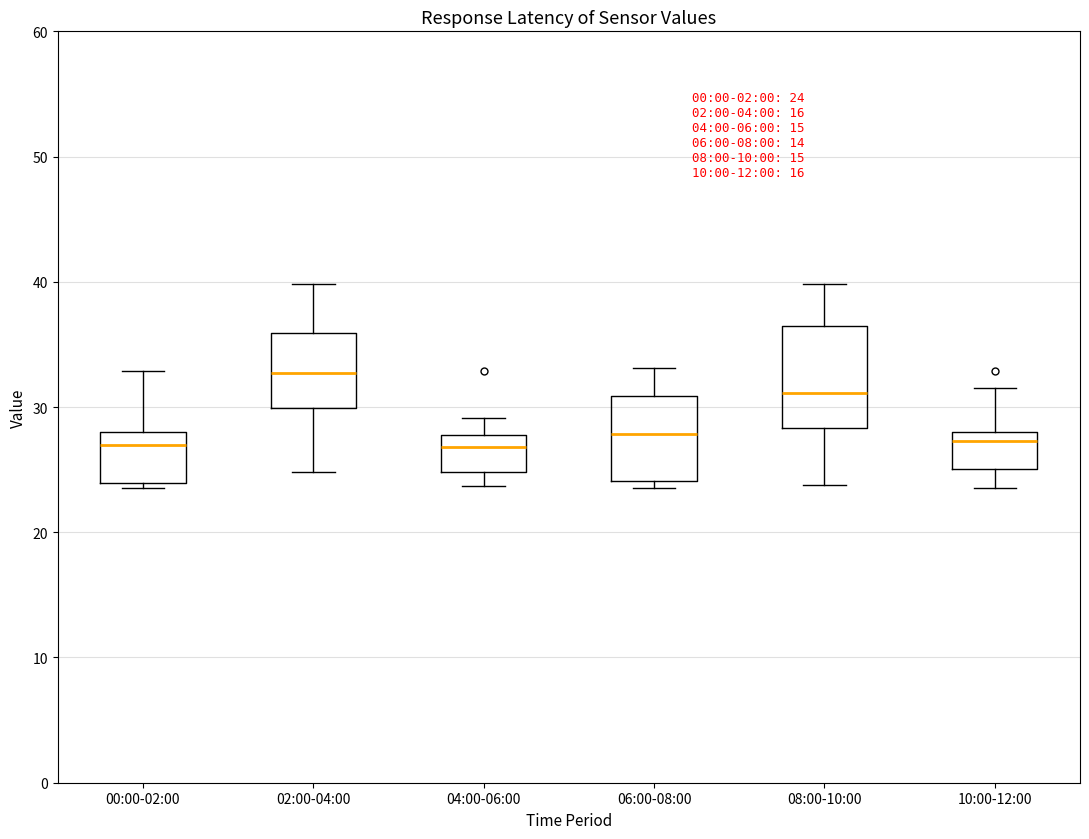

Which box is the tallest, from its lower edge to its upper edge?

08:00-10:00